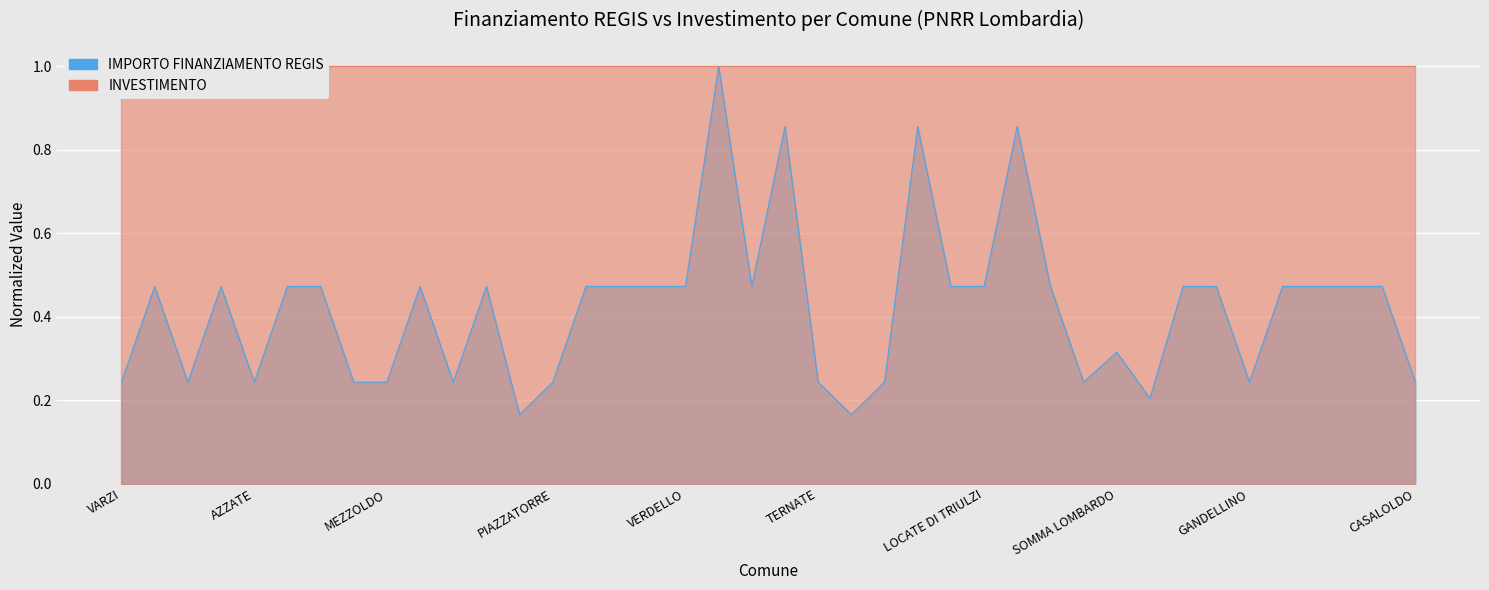

What is the difference between the second highest and minimum values?

0.7